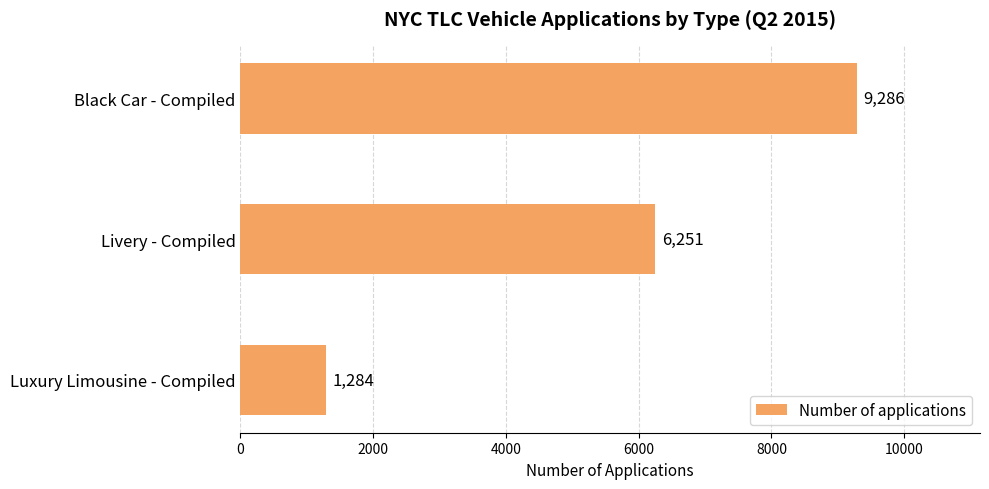

Reading top to bottom, transcribe all the data shown in this chart.

Black Car - Compiled=9286	Livery - Compiled=6251	Luxury Limousine - Compiled=1284